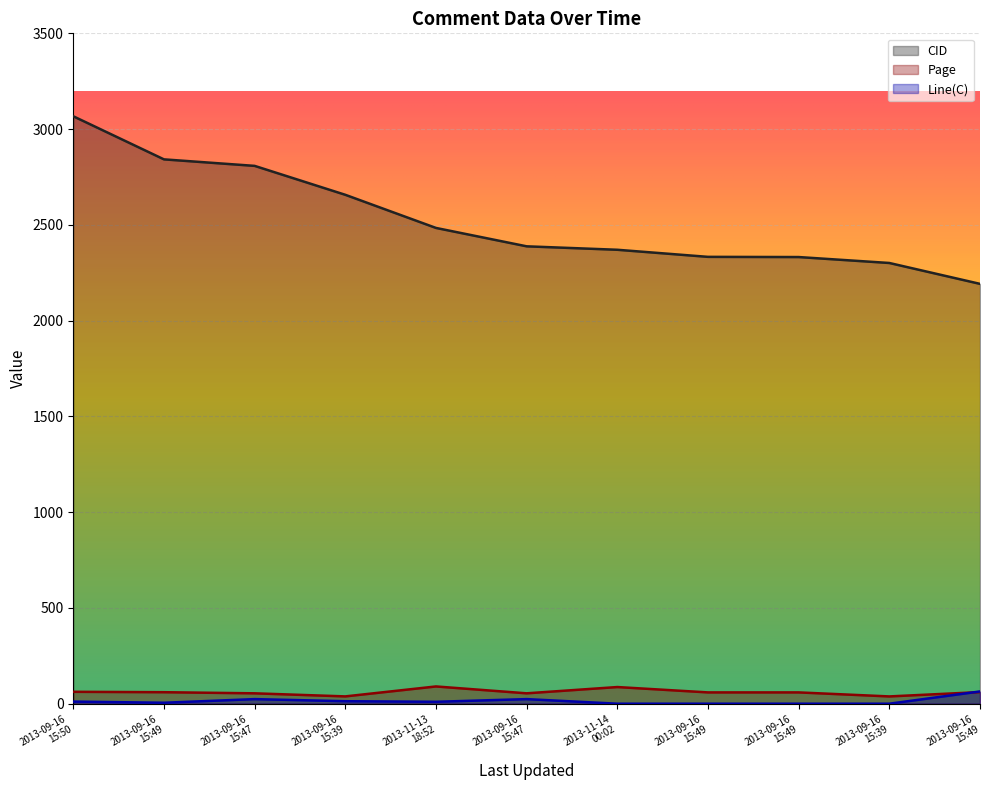

How many values in the CID series exceed 2388?

5